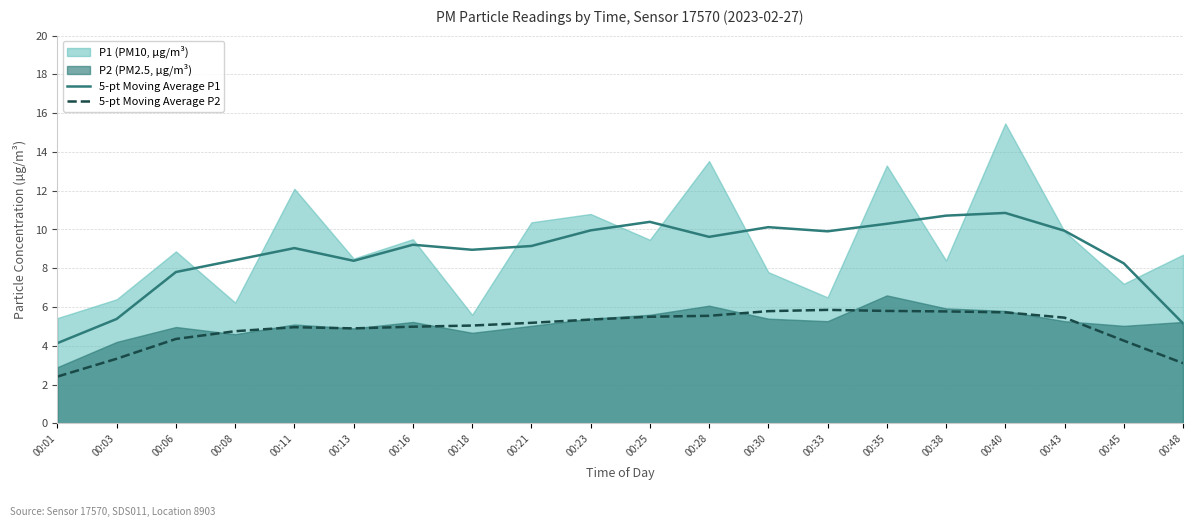

How many data points does each series have?

20